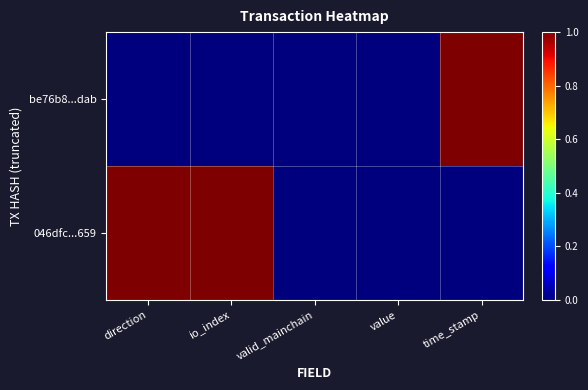

Reading left to right, list all the values displayed in this chart.

be76b8...dab: direction=0	io_index=0	valid_mainchain=0	value=0	time_stamp=1
046dfc...659: direction=1	io_index=1	valid_mainchain=0	value=0	time_stamp=0